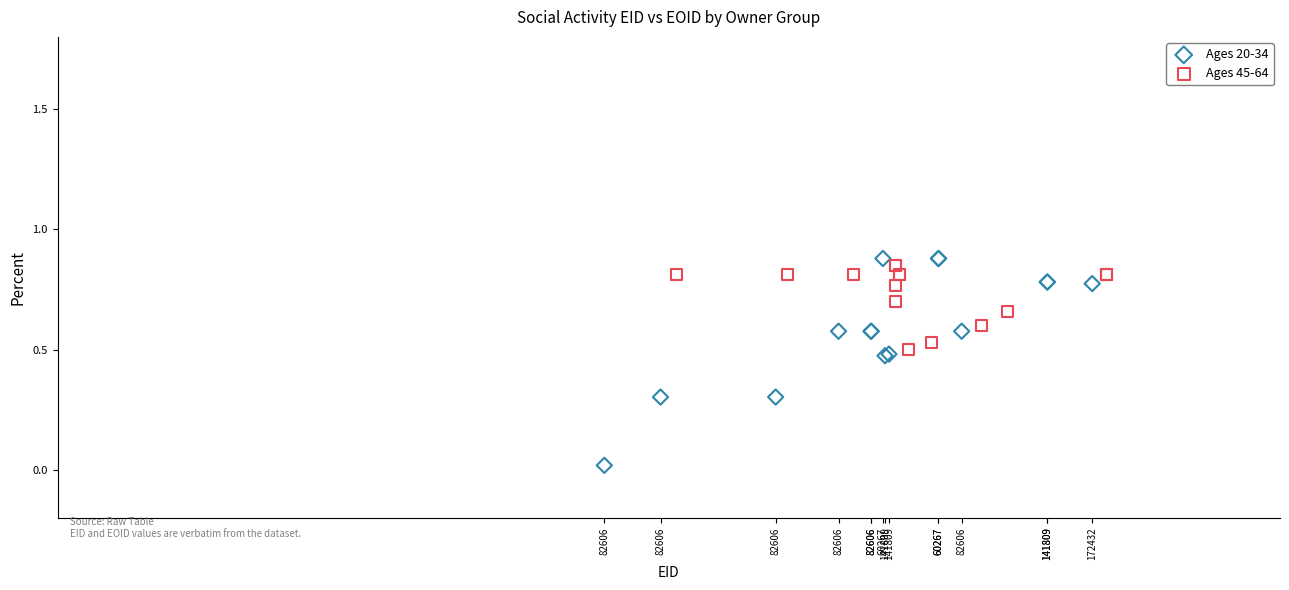

Which series reaches the minimum Y coordinate?

Ages 20-34